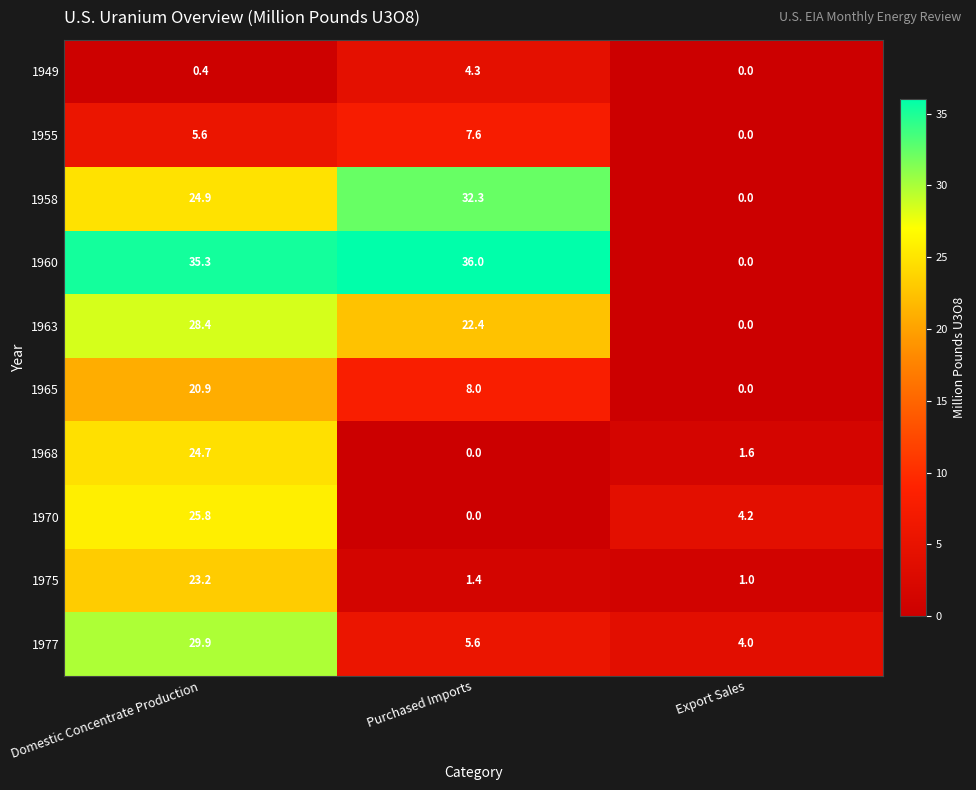

What is the sum of the 1958 values at Domestic Concentrate Production and Export Sales?

24.9